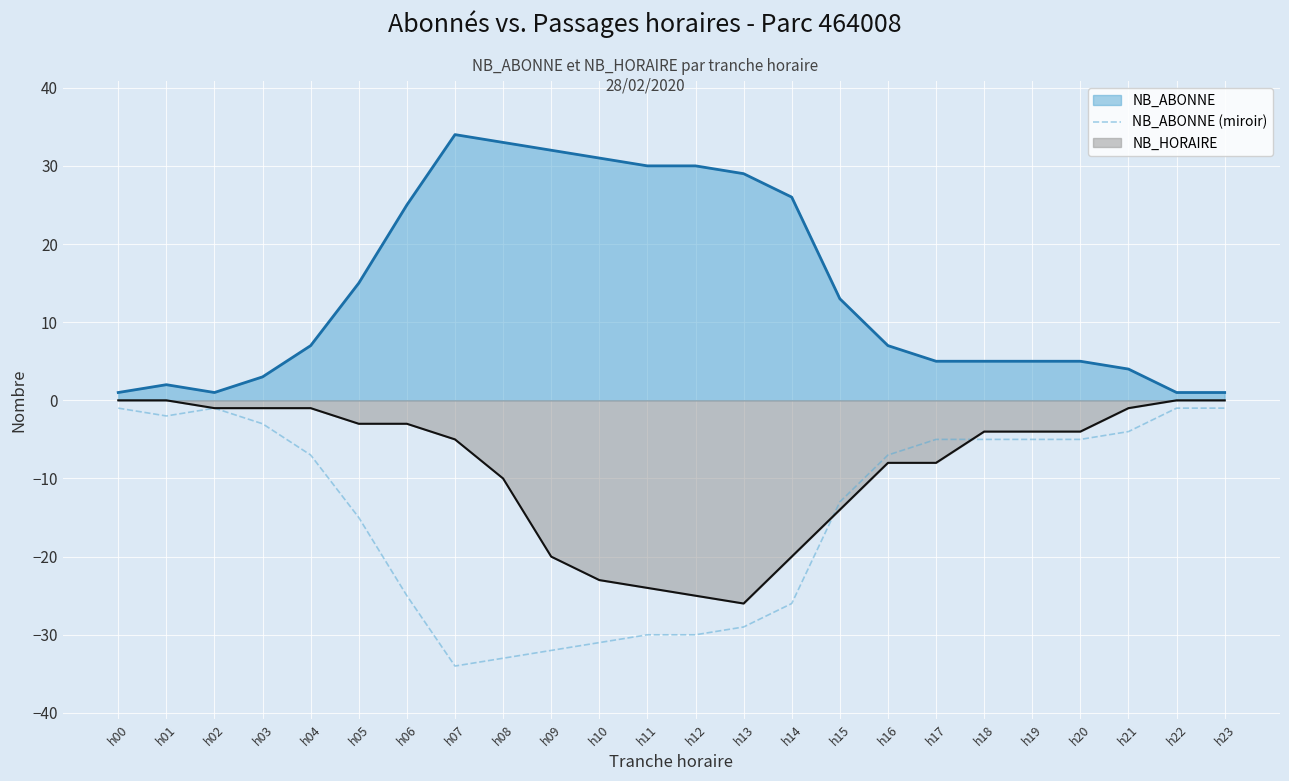

What is the smallest value displayed?

-34